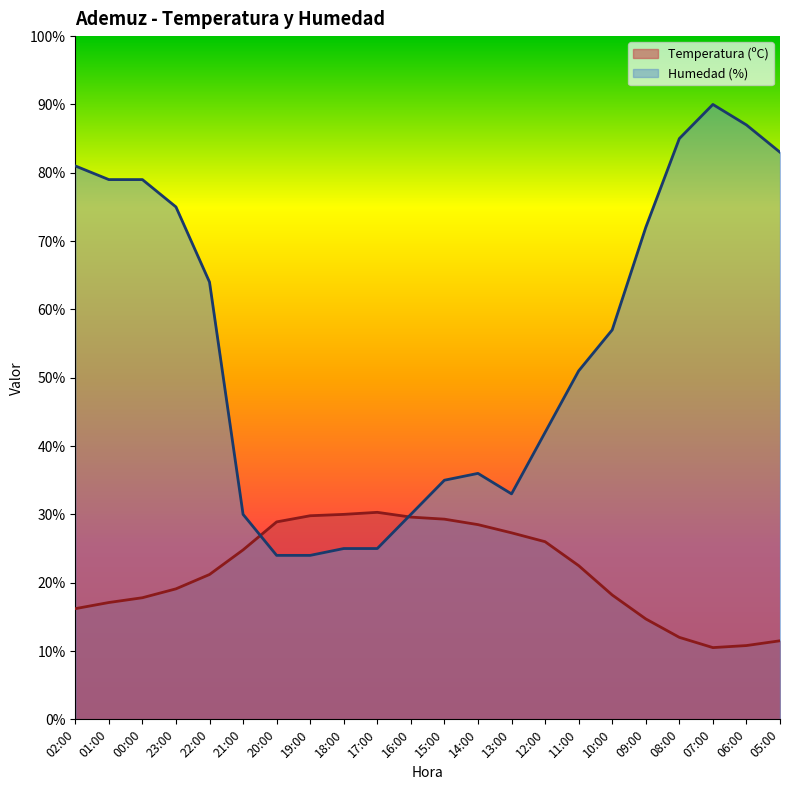

Where do Humedad (%) and Temperatura (ºC) first cross each other?

21:00 and 20:00